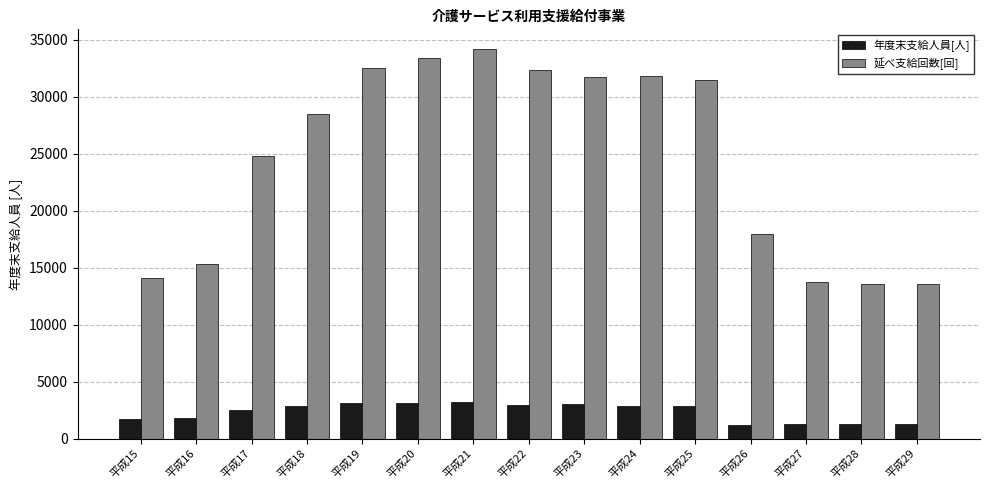

What is the difference between the second highest and second lowest values in the 年度末支給人員[人] series?

1885